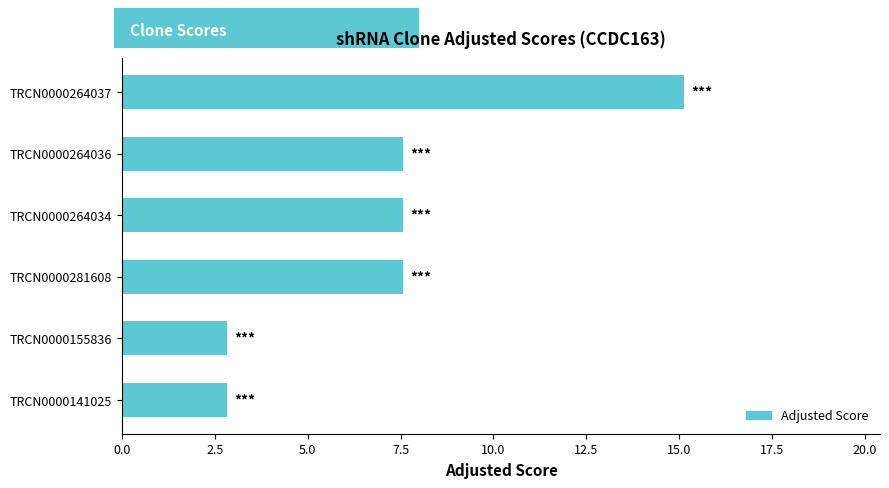

Count the number of data series in this chart.

1